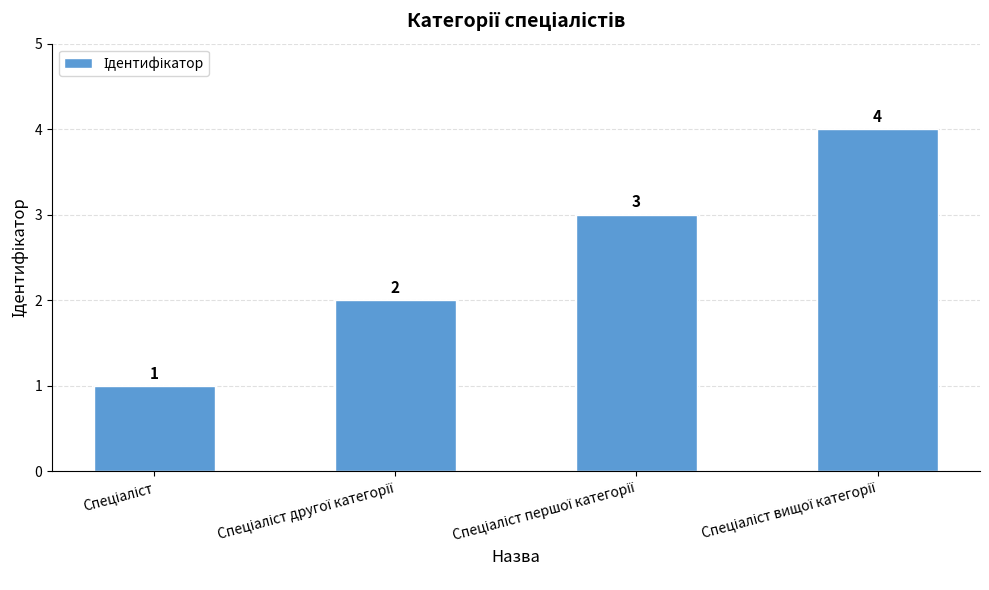

What is the maximum value shown in the chart?

4